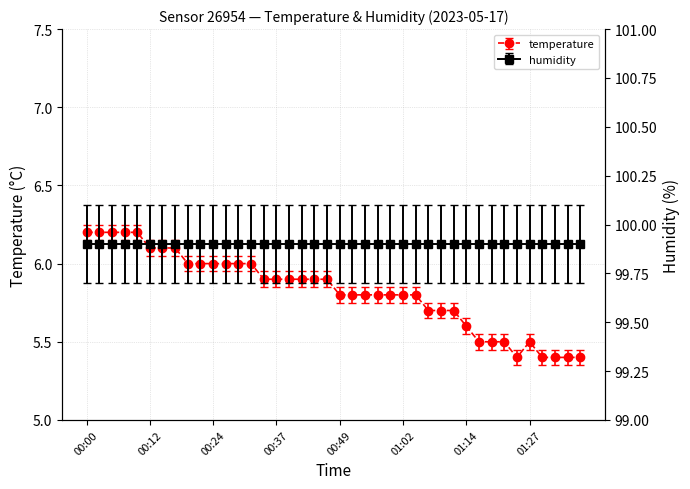

How many points are higher than both their immediate neighbors (excluding endpoints)?

1